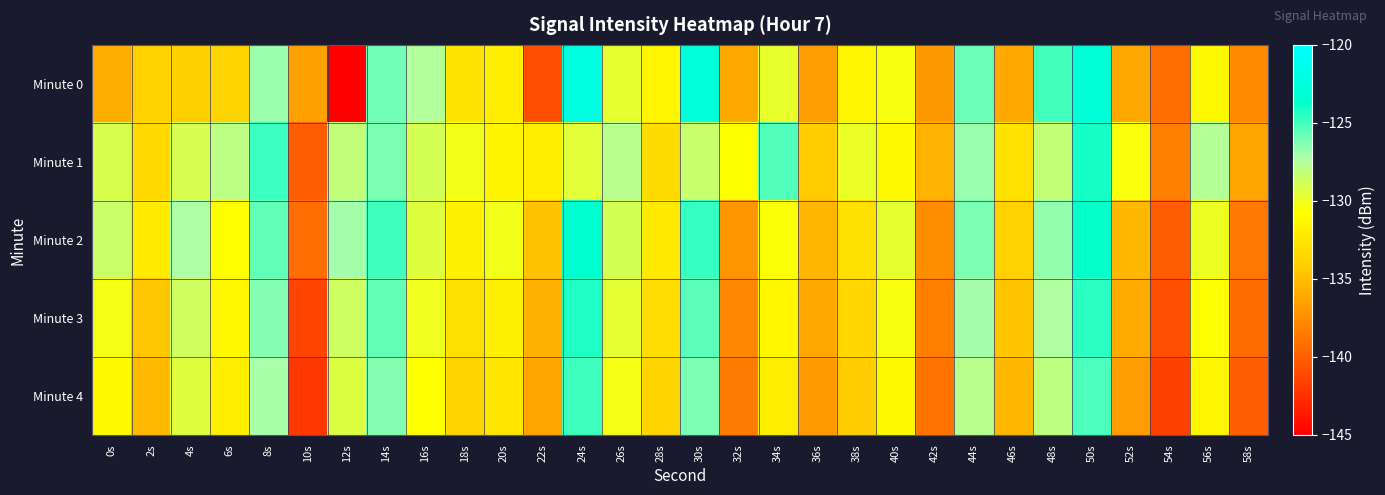

Which label corresponds to the largest value in the chart?

24s